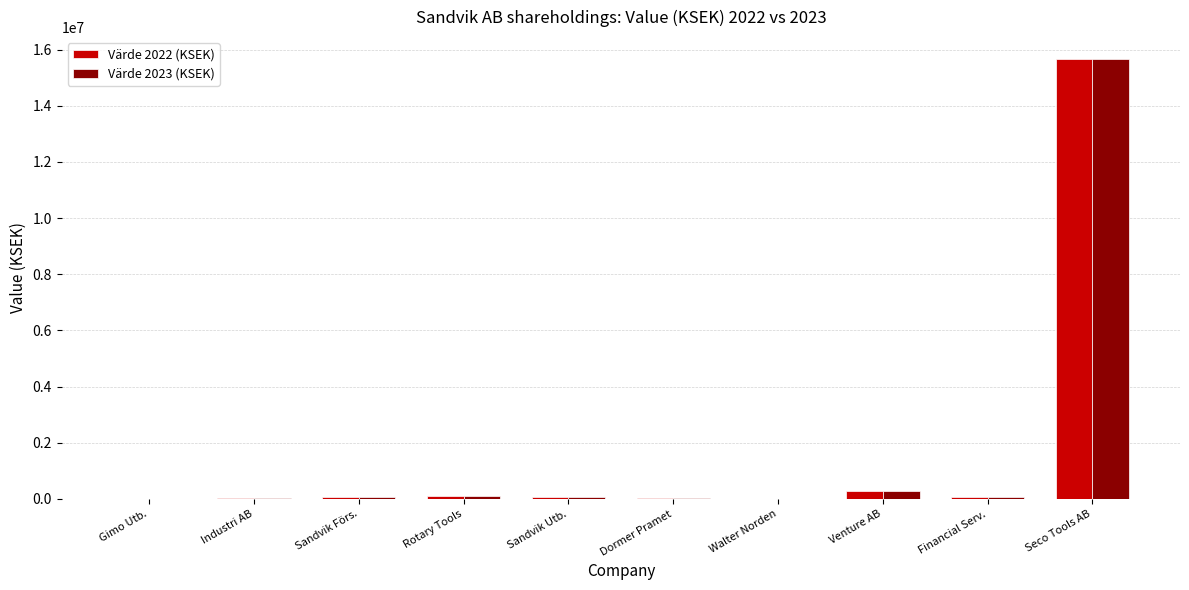

Which category has the highest value in the Värde 2023 (KSEK) series?

Seco Tools AB